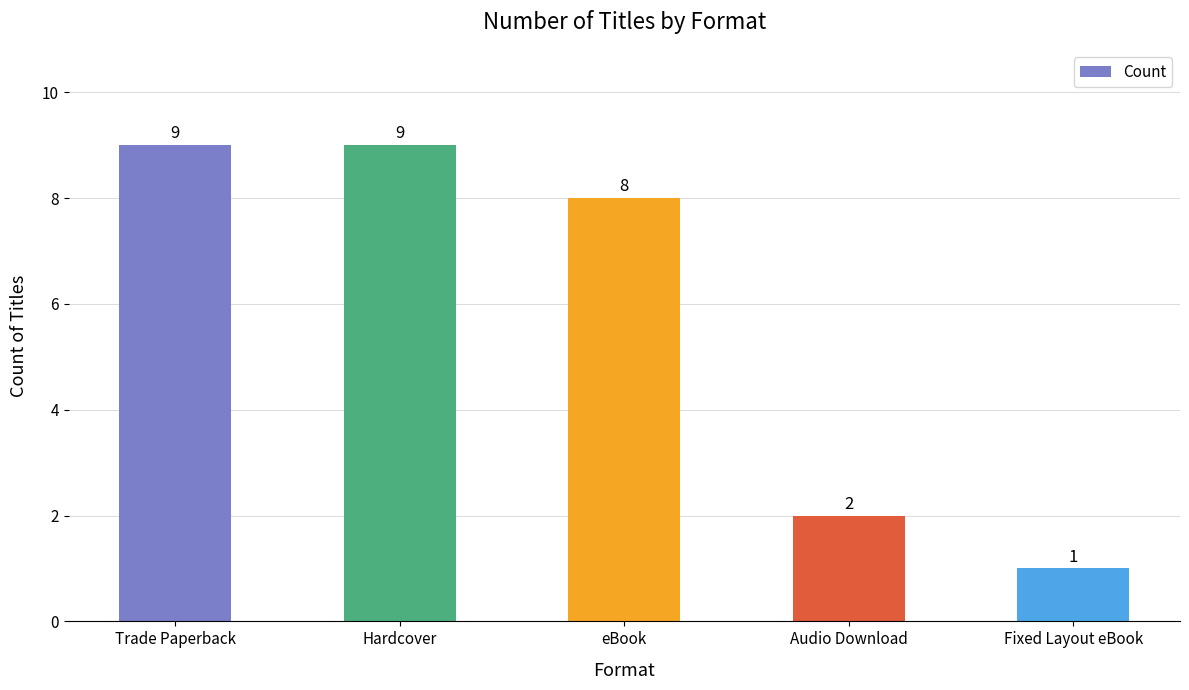

What is the maximum value shown in the chart?

9